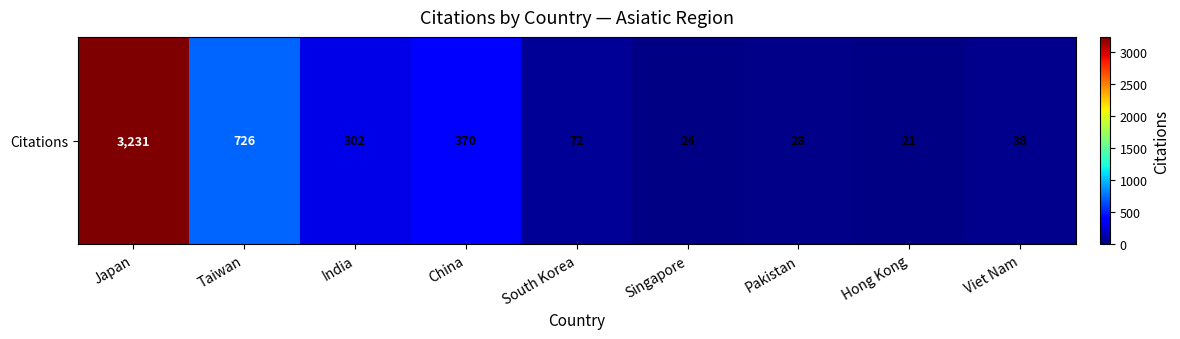

What is the average value?

535